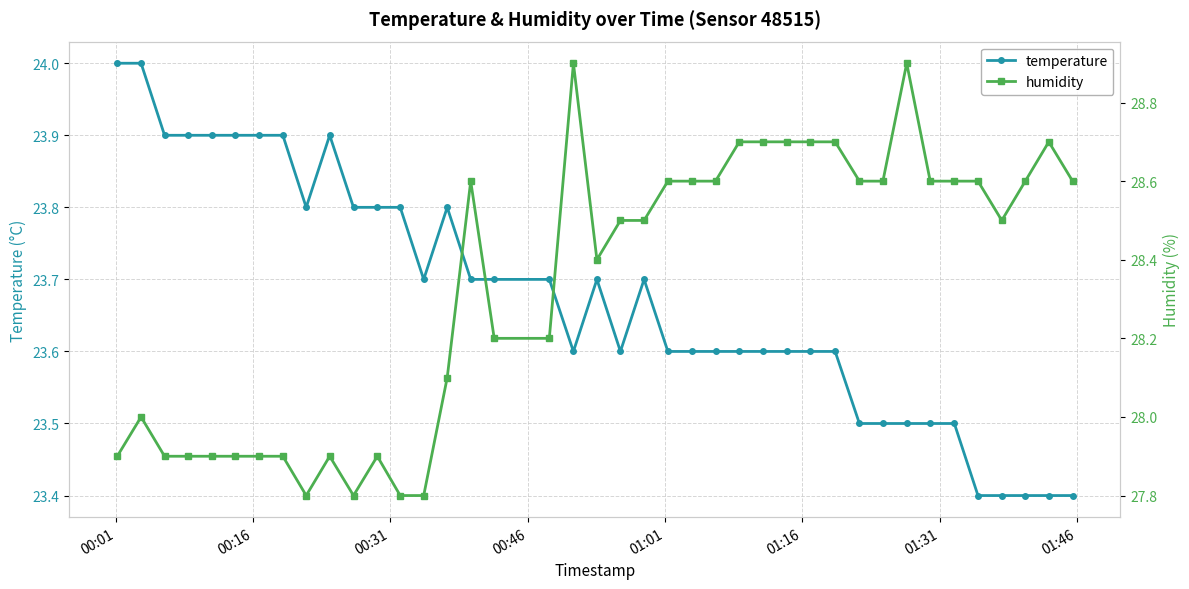

True or false: humidity and temperature intersect in this chart.

False